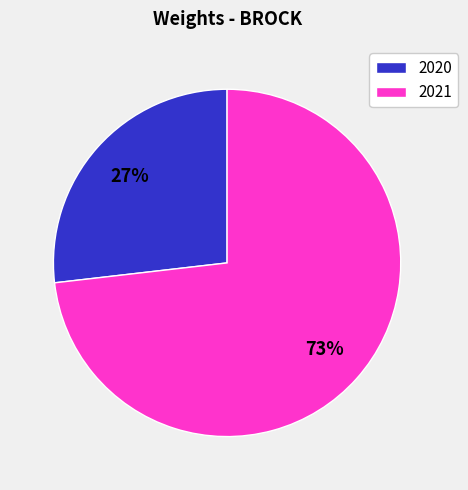

What is the ratio of the value at 2020 to the value at 2021?

0.4